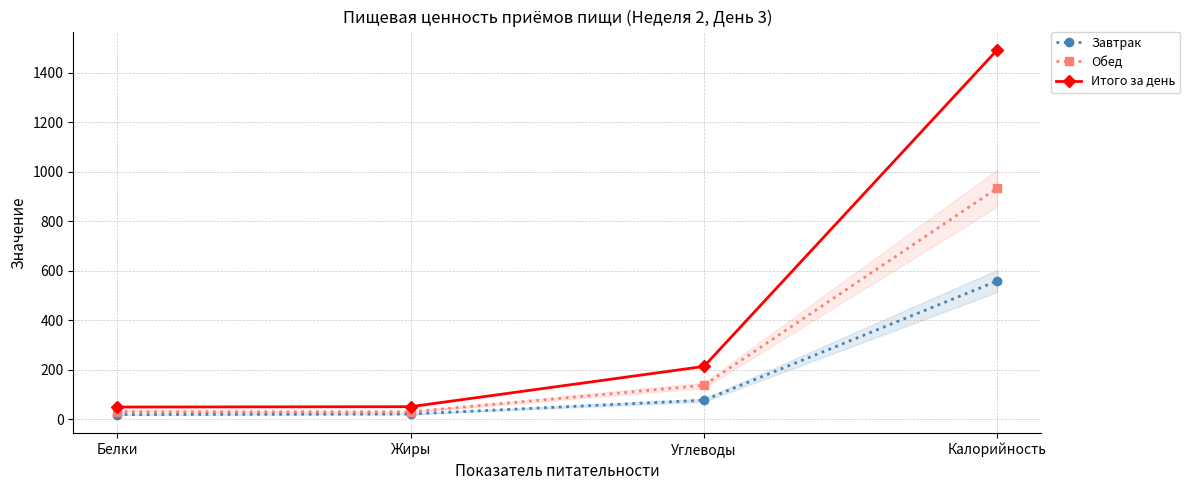

Which series has the largest total across all categories?

Итого за день